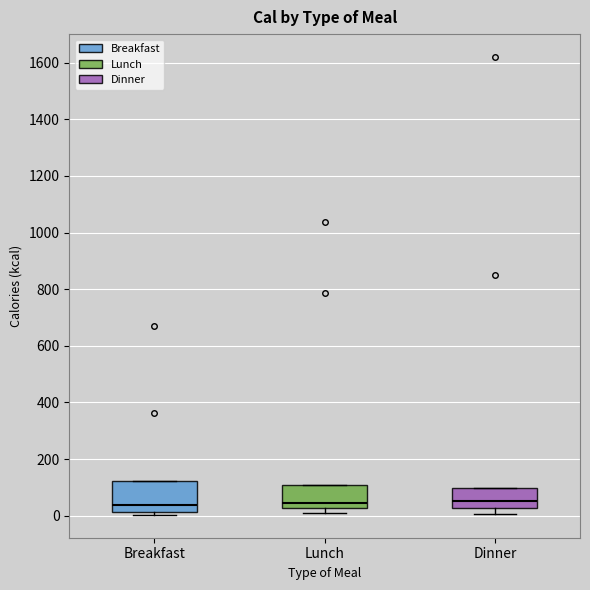

Reading left to right, read every box against the y-axis: the position of its median line, the range the box covers, and the ends of its whiskers. The values are not printed on the chart, so give them approximately, as read against the axis.

Breakfast: median 40, box 20 to 120, whiskers 0 to 120
Lunch: median 40, box 20 to 120, whiskers 0 to 120
Dinner: median 60, box 20 to 100, whiskers 0 to 100